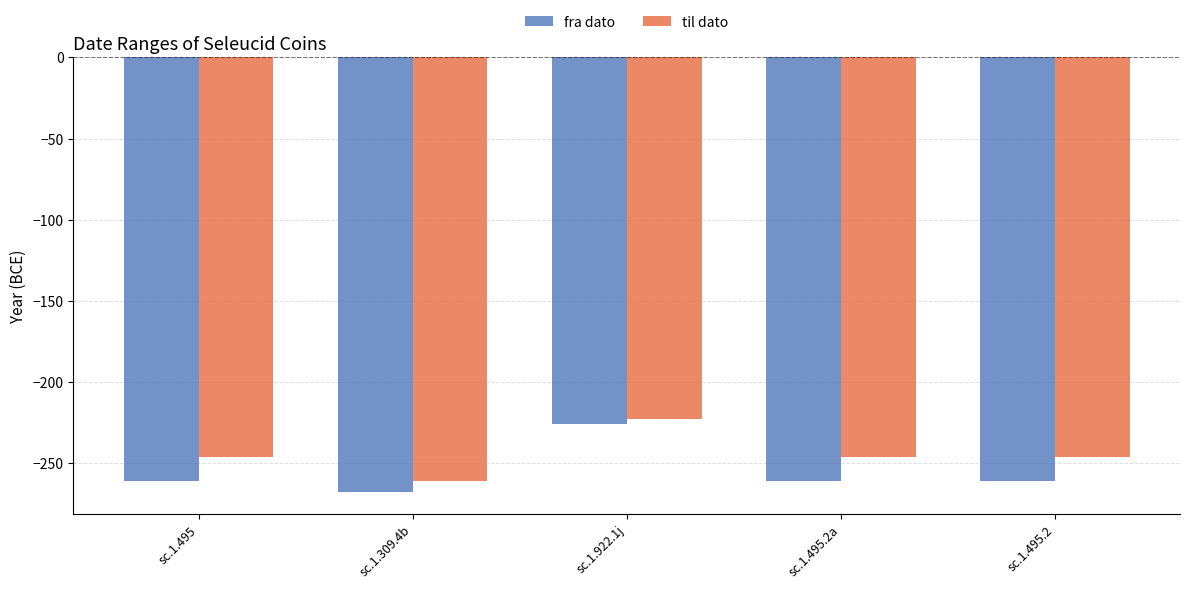

What is the label of the 1st bar from the left?

sc.1.495